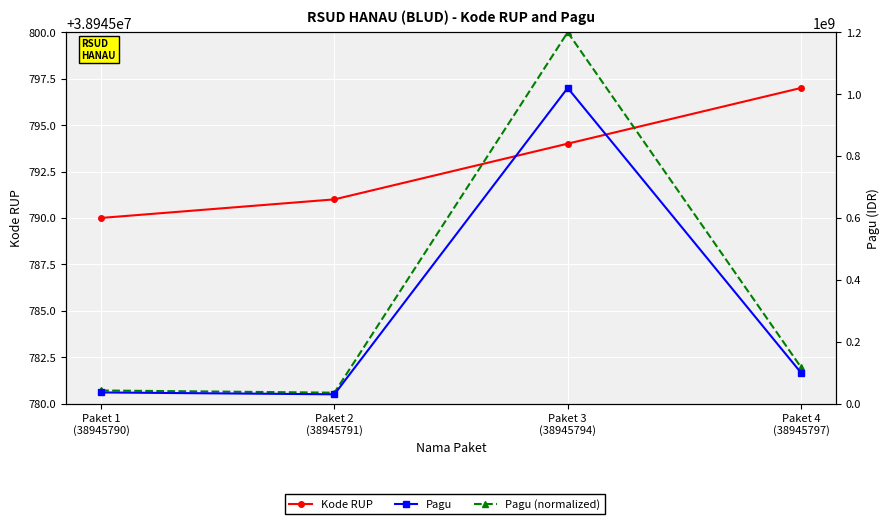

What is the average value of the Pagu series?

296500000.0